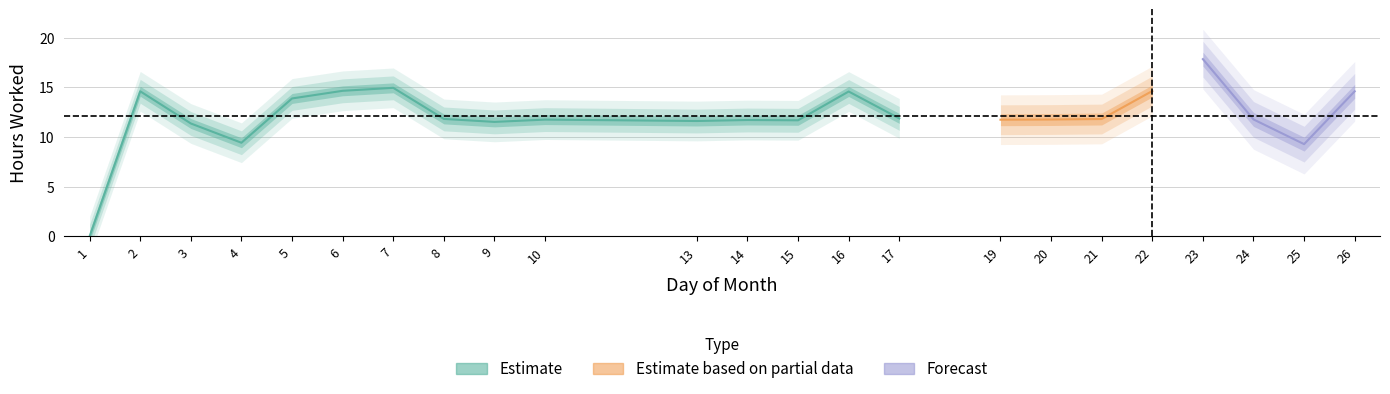

How many data points does each series have?

23